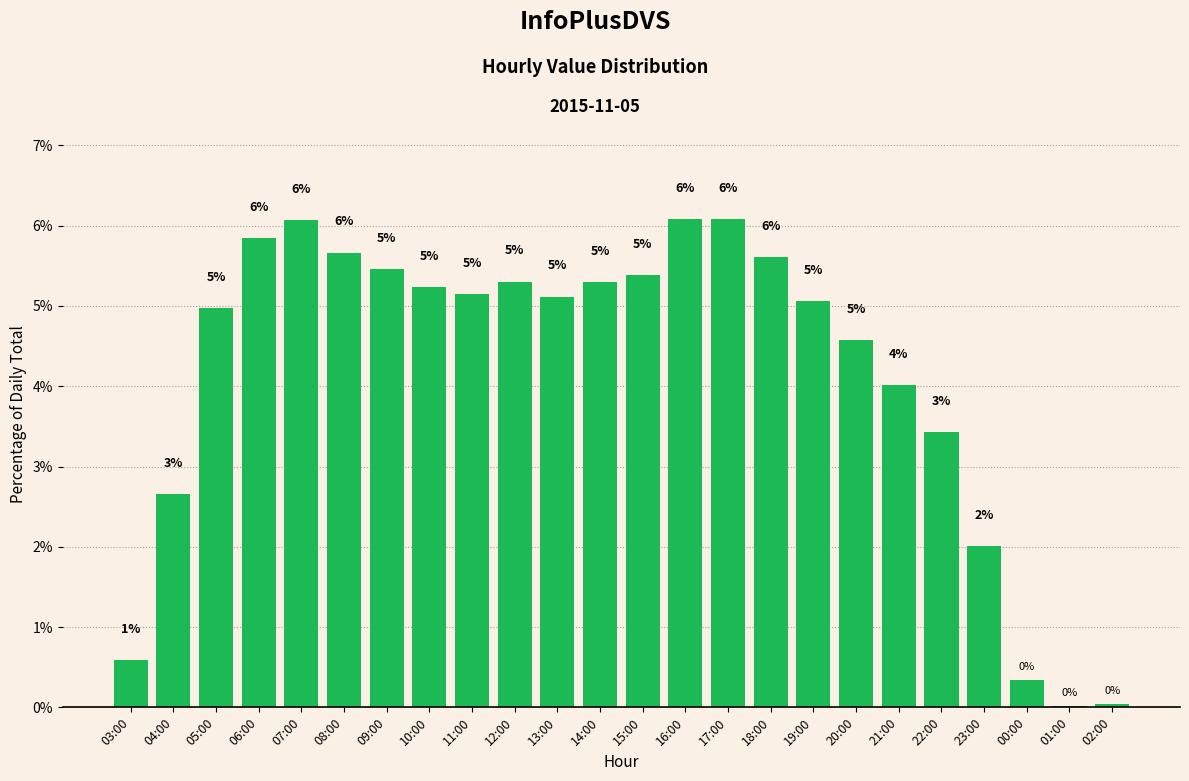

What is the ratio of the value at 03:00 to the value at 20:00?

0.1